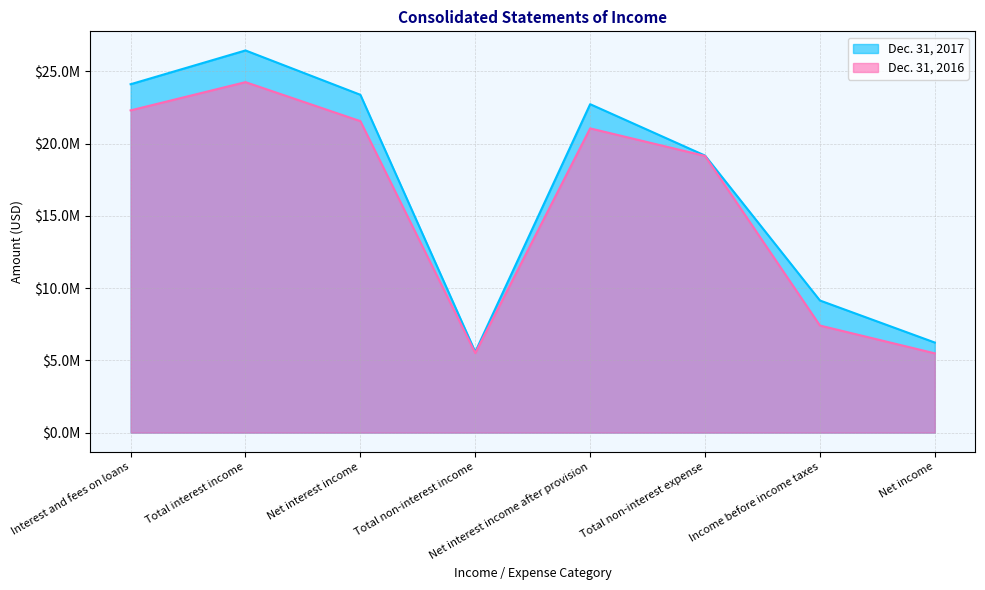

Reading right to left, transcribe all the data shown in this chart.

Dec. 31, 2017: 6231298	9140628	19166323	22722559	5584392	23372559	26440949	24103281
Dec. 31, 2016: 5484278	7408190	19142524	21048815	5501899	21548815	24248114	22293558